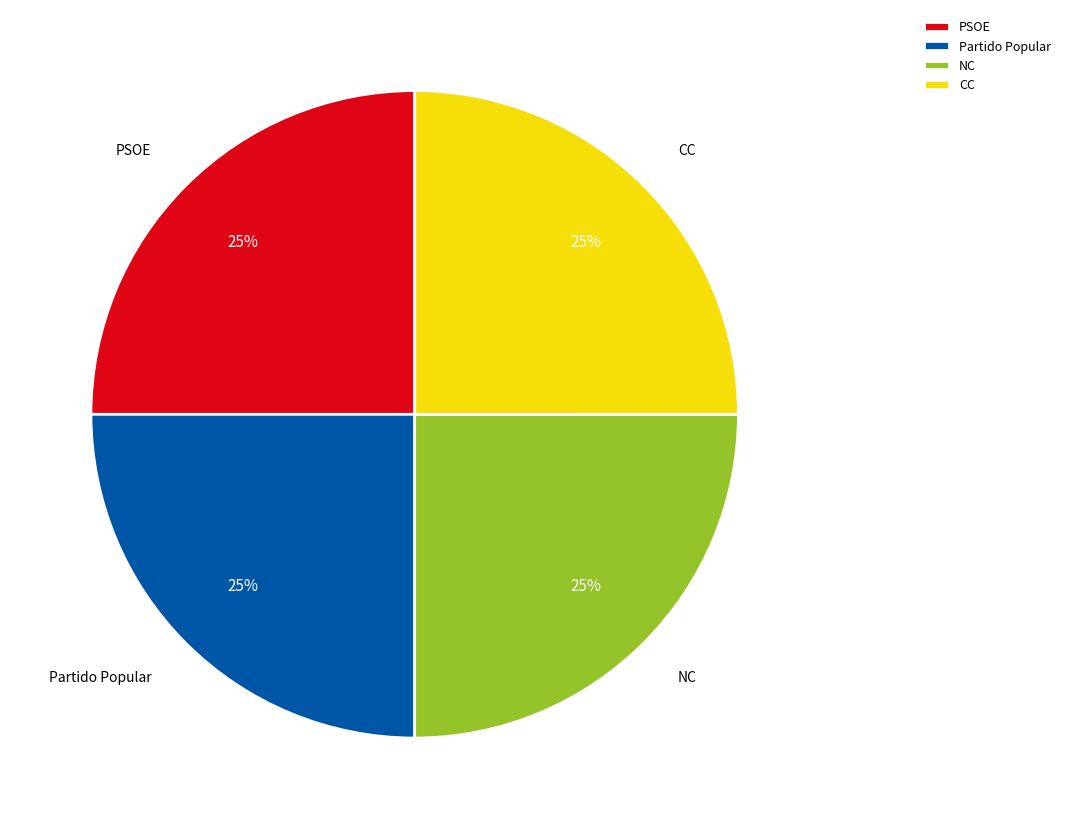

Approximately how many times larger is the value at CC compared to NC?

1.0